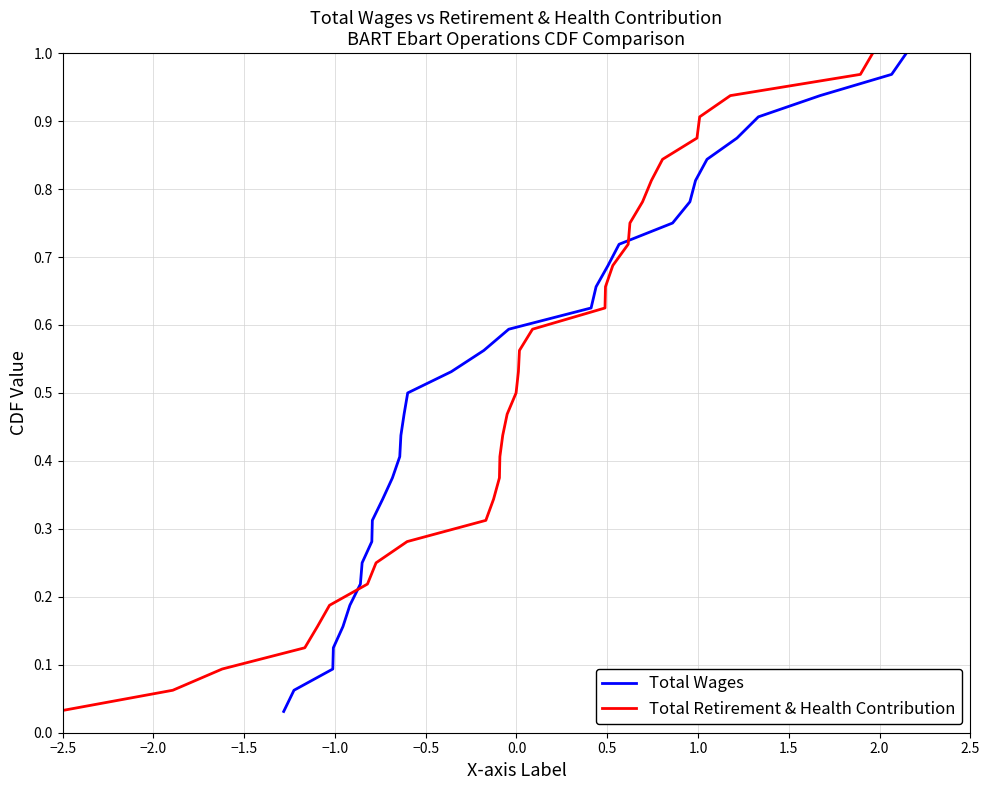

What is the maximum value shown in the chart?

1.0